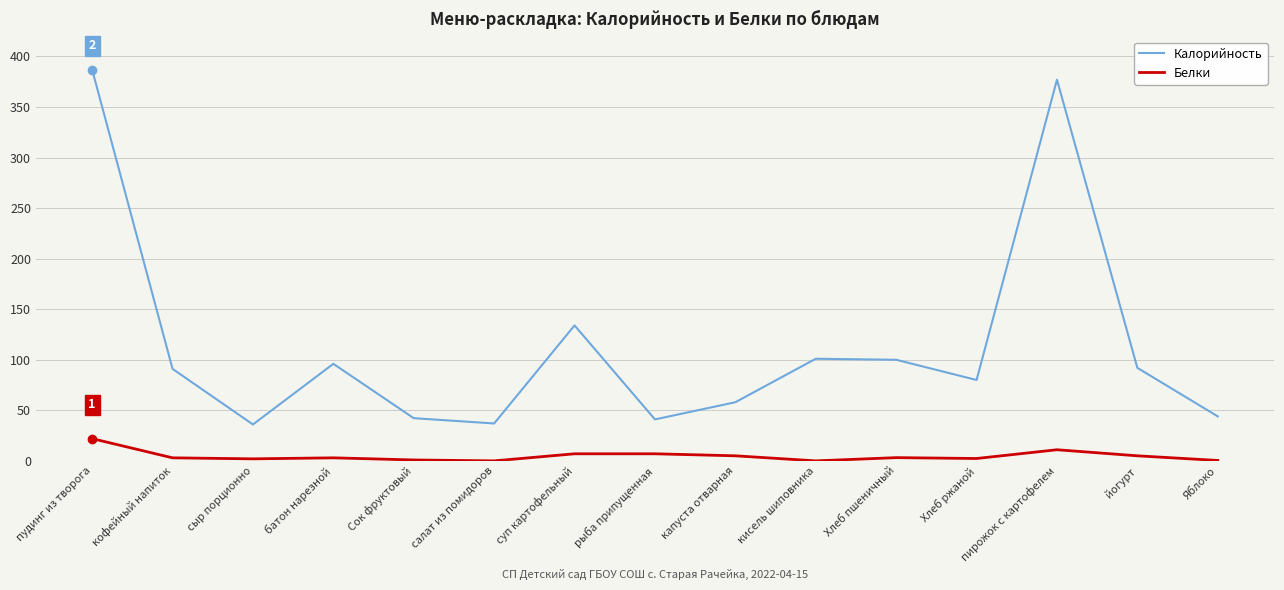

What is the approximate value of Калорийность at батон нарезной?

96.0